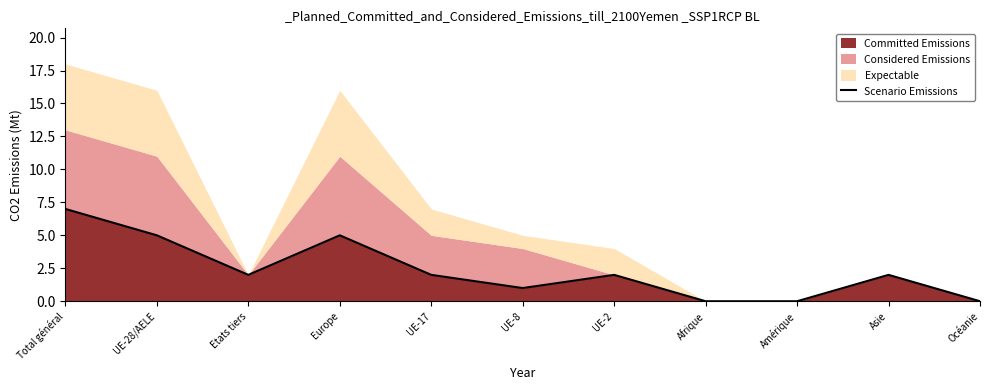

Rank the categories by value from highest to lowest.

Total général, UE-28/AELE, Europe, Etats tiers, UE-17, UE-2, Asie, UE-8, Afrique, Amérique, Océanie